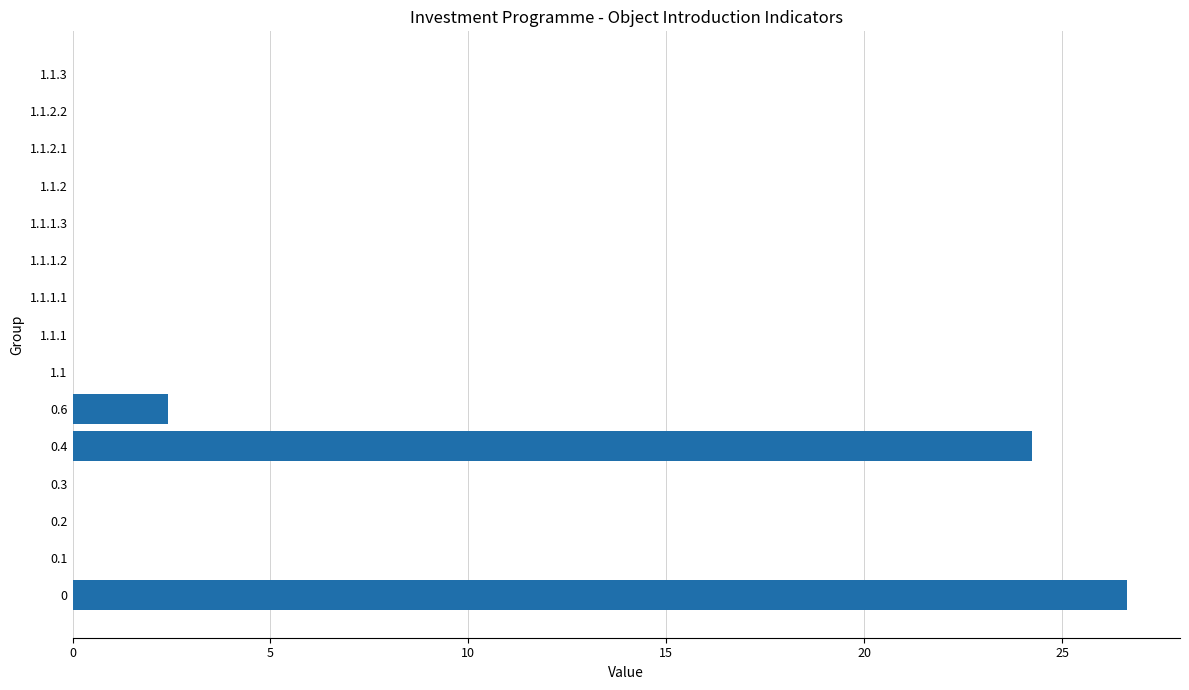

At which label is the value closest to 13?

0.6